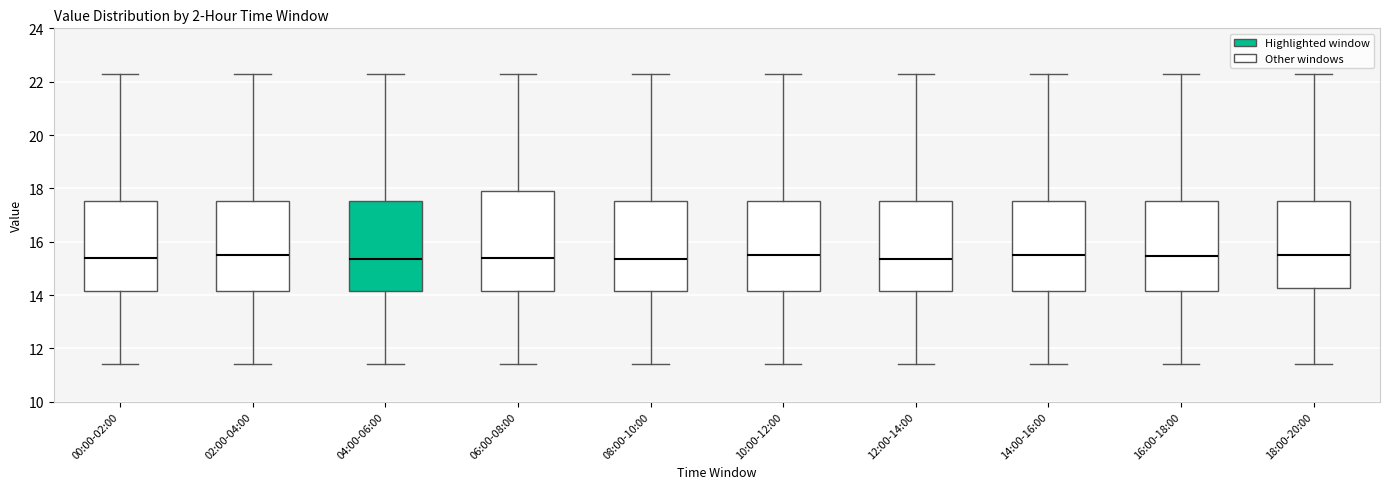

Which box is the tallest, from its lower edge to its upper edge?

06:00-08:00